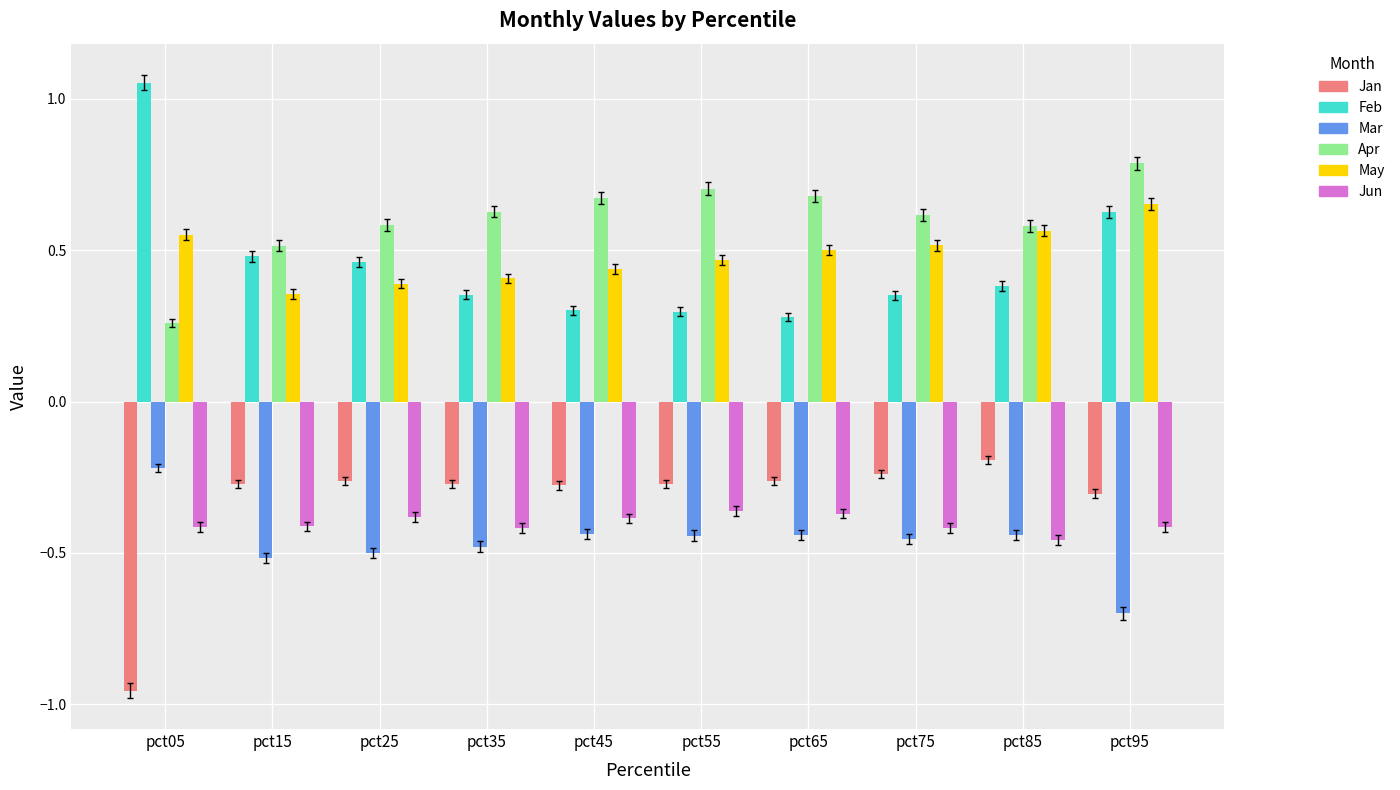

Which series has the largest total across all categories?

Apr